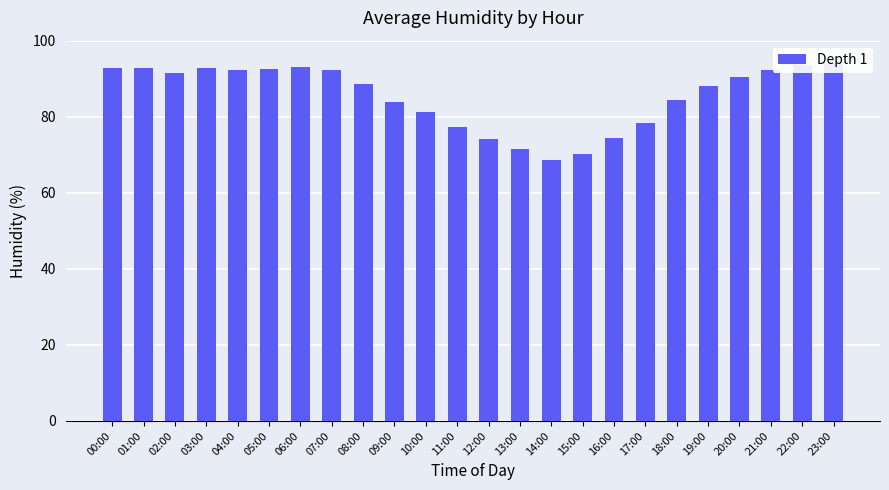

Reading left to right, extract all data points from this chart.

92.9	92.7	91.4	92.9	92.3	92.5	93.1	92.4	88.6	84.0	81.3	77.2	74.2	71.4	68.7	70.2	74.4	78.4	84.3	88.2	90.5	92.2	93.5	94.0